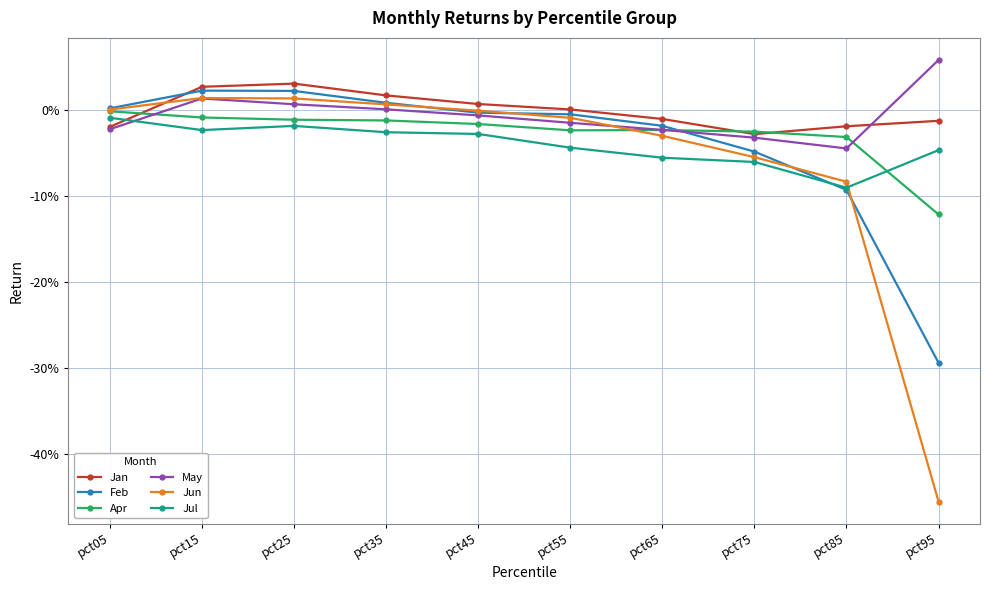

How many times do May and Apr cross each other?

3